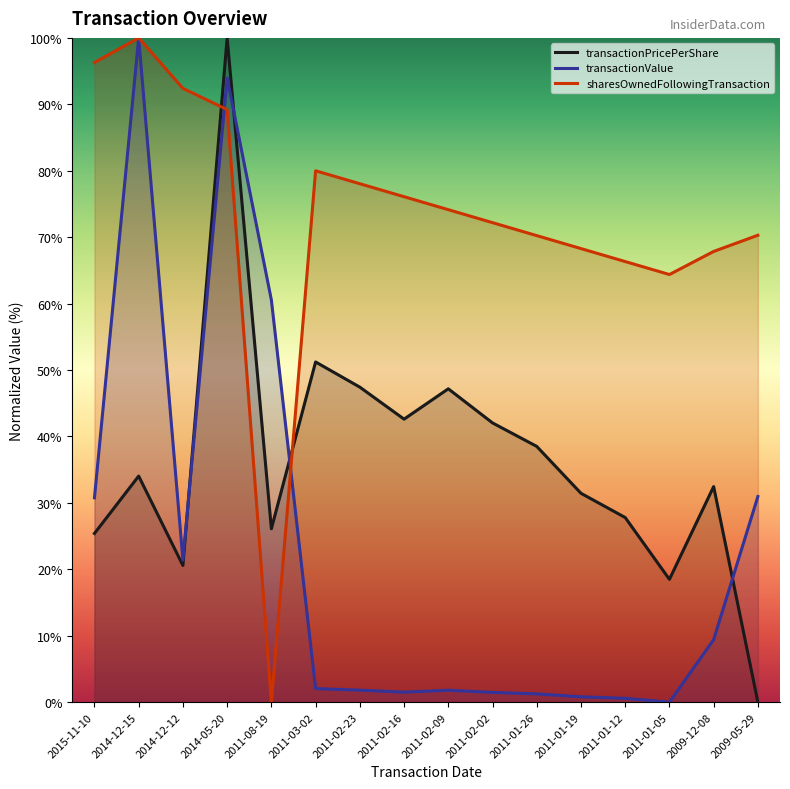

Reading left to right, extract all data points from this chart.

transactionPricePerShare: 25.4	34.0	20.6	100.0	26.1	51.2	47.4	42.6	47.2	42.0	38.5	31.4	27.8	18.5	32.5	0.0
transactionValue: 30.8	100.0	21.4	94.0	60.5	2.0	1.8	1.5	1.8	1.5	1.3	0.8	0.6	0.0	9.4	31.0
sharesOwnedFollowingTransaction: 96.3	100.0	92.4	89.2	0.0	80.0	78.0	76.1	74.1	72.2	70.2	68.3	66.3	64.4	67.9	70.3